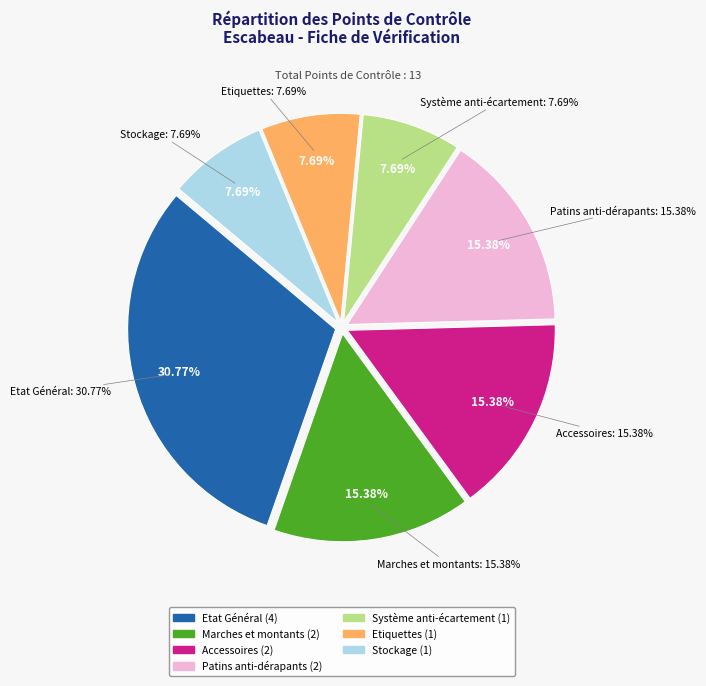

To the nearest percent, what is the combined percentage of Etat Général and Accessoires?

46%